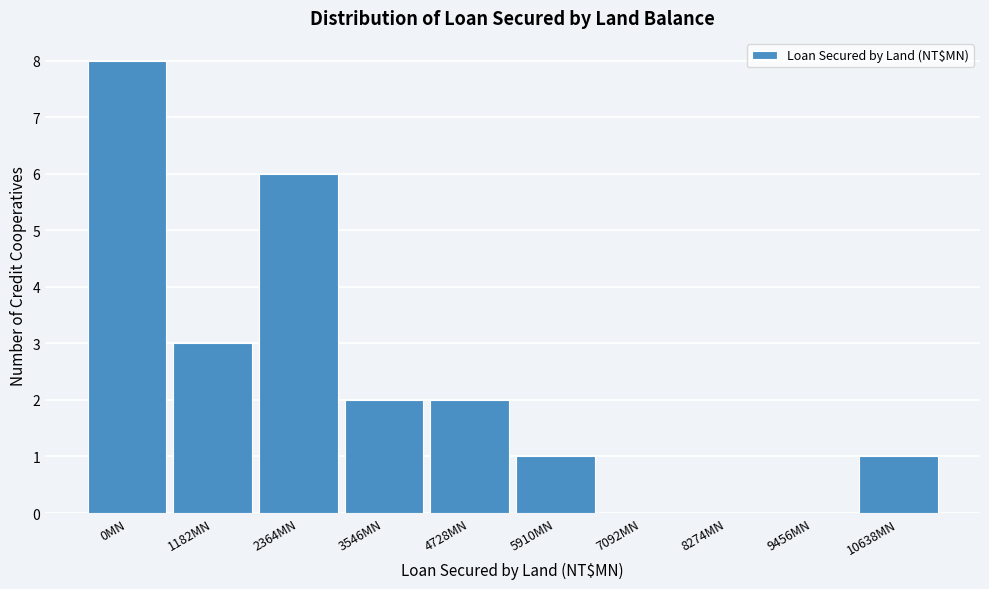

Reading left to right, transcribe all the data shown in this chart.

0MN=8	1182MN=3	2364MN=6	3546MN=2	4728MN=2	5910MN=1	7092MN=0	8274MN=0	9456MN=0	10638MN=1